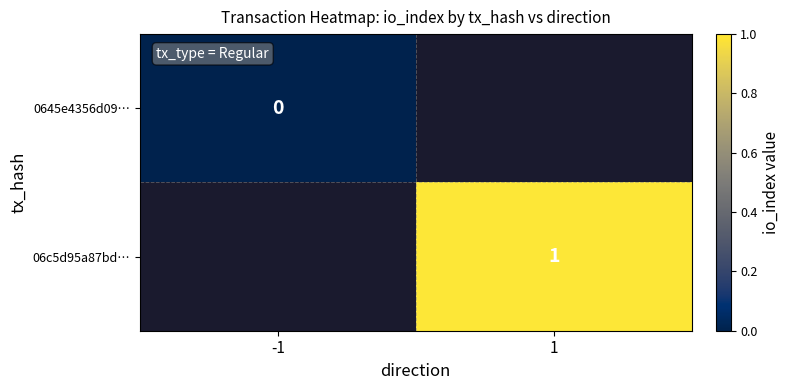

The value of 0645e4356d09… at -1 is 0.0. True or false?

True